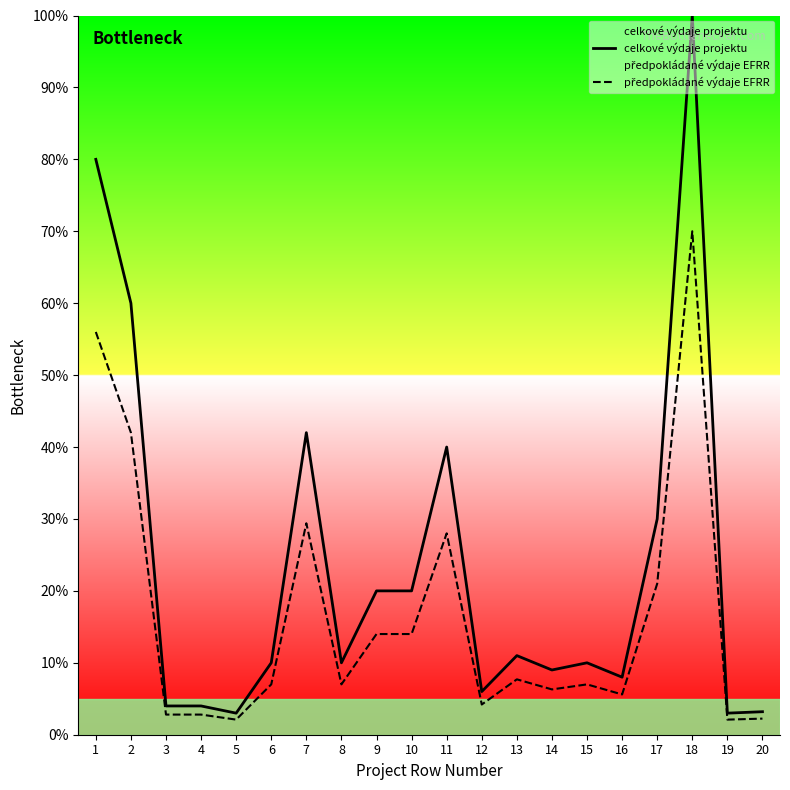

At how many categories does at least one series exceed 39?

5